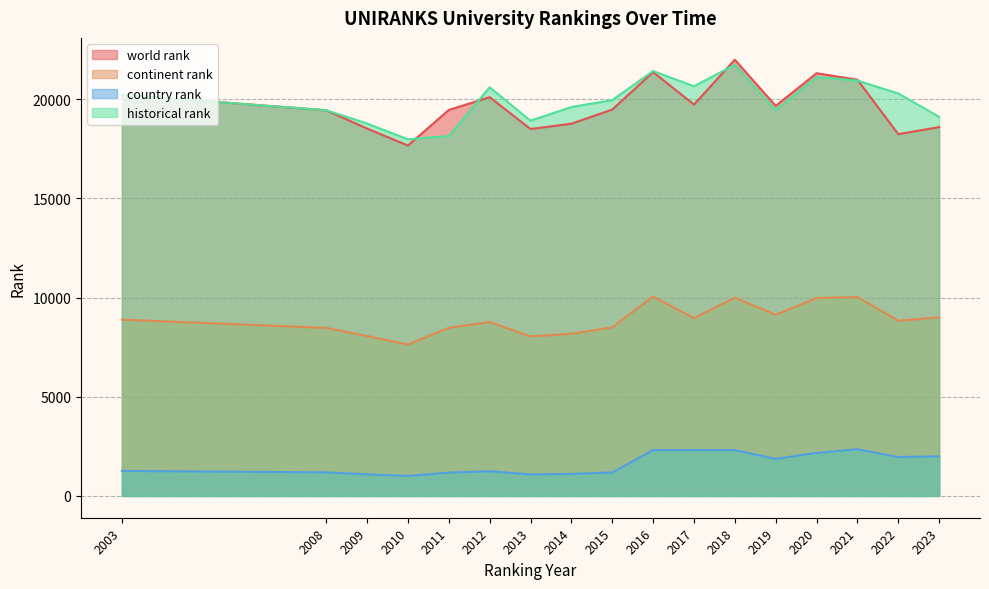

What is the total value across all series at 2003?

50596